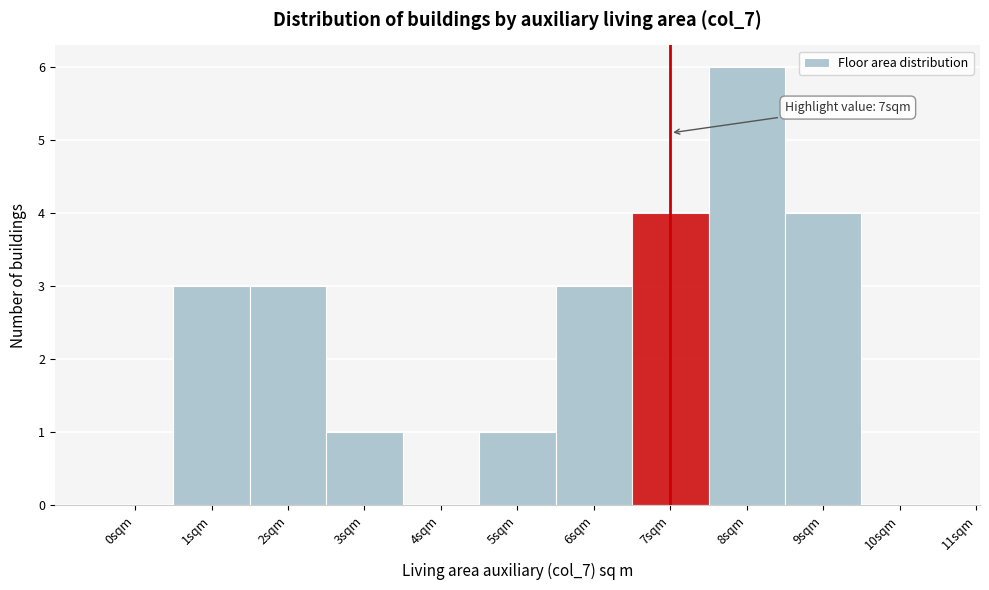

Reading right to left, extract all data points from this chart.

10sqm=0	9sqm=4	8sqm=6	7sqm=4	6sqm=3	5sqm=1	4sqm=0	3sqm=1	2sqm=3	1sqm=3	0sqm=0